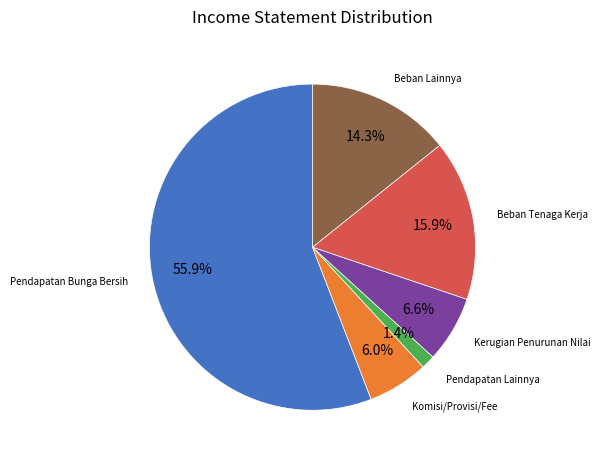

Is there any slice that represents more than half of the pie?

Yes